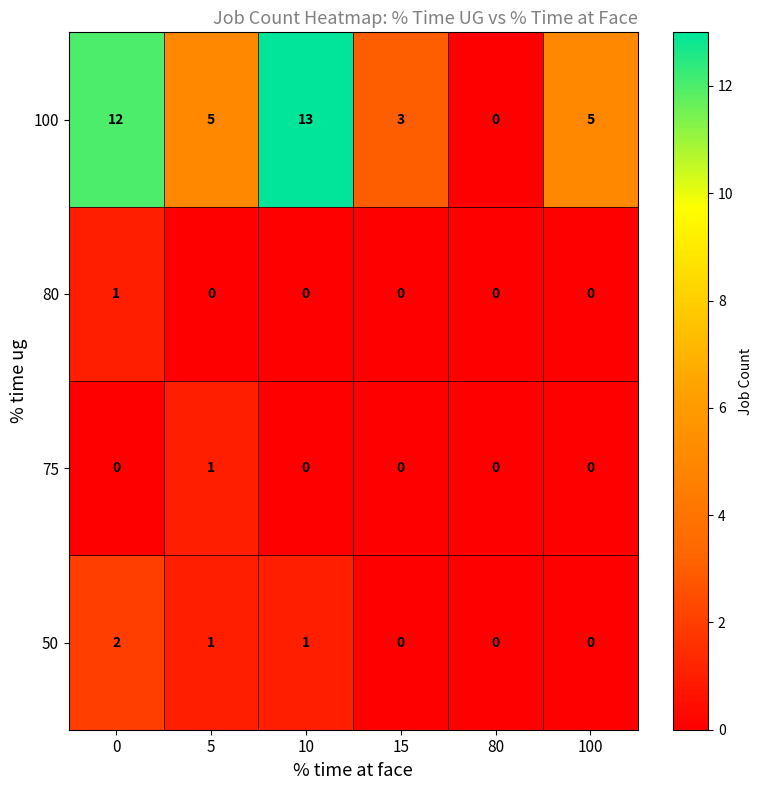

How many 50 values are between 0 and 1?

5